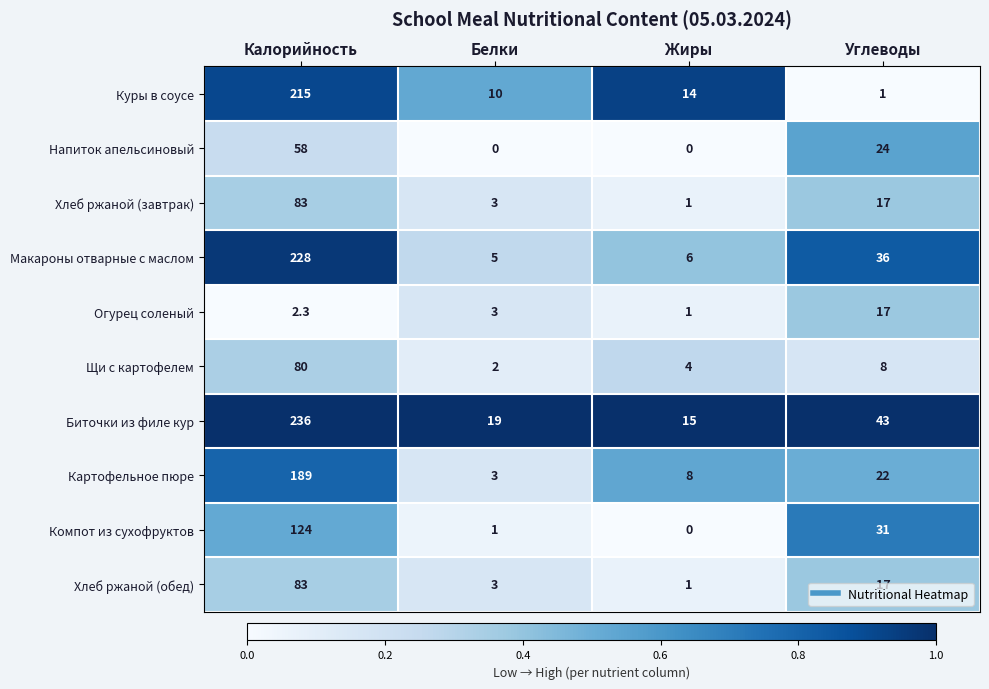

Count the number of categories in the chart.

4